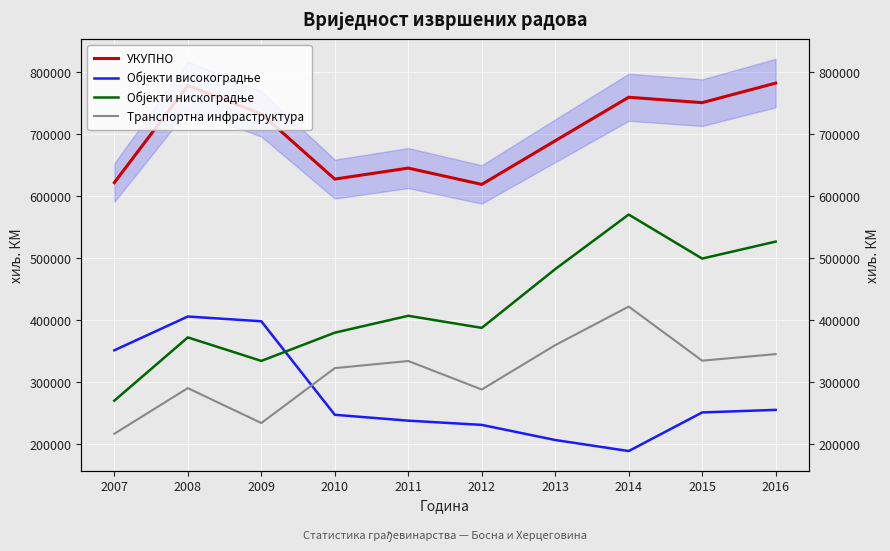

How many lines are shown in the chart?

4